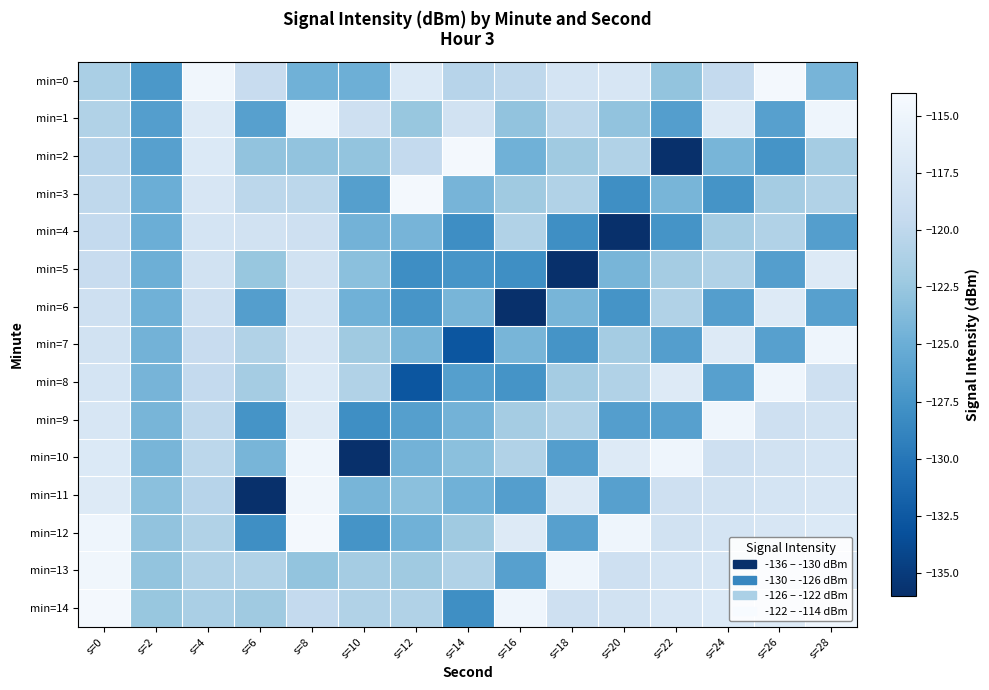

Reading left to right, transcribe all the data shown in this chart.

min=0: s=0=-121.4	s=2=-127.1	s=4=-114.7	s=6=-119.3	s=8=-124.7	s=10=-124.9	s=12=-117.0	s=14=-120.5	s=16=-120.0	s=18=-117.9	s=20=-117.5	s=22=-122.8	s=24=-119.6	s=26=-114.4	s=28=-124.4
min=1: s=0=-120.9	s=2=-126.5	s=4=-116.8	s=6=-126.3	s=8=-115.0	s=10=-118.6	s=12=-122.5	s=14=-118.2	s=16=-122.9	s=18=-120.2	s=20=-122.9	s=22=-126.5	s=24=-116.8	s=26=-126.3	s=28=-115.0
min=2: s=0=-120.5	s=2=-126.3	s=4=-117.0	s=6=-122.9	s=8=-122.9	s=10=-122.8	s=12=-119.6	s=14=-114.4	s=16=-124.7	s=18=-122.1	s=20=-120.9	s=22=-136.0	s=24=-124.3	s=26=-127.6	s=28=-121.8
min=3: s=0=-120.0	s=2=-125.0	s=4=-117.5	s=6=-120.2	s=8=-120.2	s=10=-126.4	s=12=-114.4	s=14=-124.4	s=16=-122.1	s=18=-120.9	s=20=-127.9	s=22=-124.3	s=24=-127.6	s=26=-121.8	s=28=-120.9
min=4: s=0=-119.6	s=2=-125.0	s=4=-117.9	s=6=-118.2	s=8=-118.6	s=10=-124.5	s=12=-124.4	s=14=-128.1	s=16=-120.9	s=18=-127.9	s=20=-136.0	s=22=-127.6	s=24=-121.8	s=26=-120.9	s=28=-126.5
min=5: s=0=-119.3	s=2=-124.9	s=4=-118.2	s=6=-122.5	s=8=-118.2	s=10=-123.3	s=12=-128.1	s=14=-127.4	s=16=-127.9	s=18=-136.0	s=20=-124.3	s=22=-121.8	s=24=-120.9	s=26=-126.5	s=28=-116.8
min=6: s=0=-118.6	s=2=-124.7	s=4=-118.6	s=6=-126.5	s=8=-117.9	s=10=-124.7	s=12=-127.4	s=14=-124.3	s=16=-136.0	s=18=-124.3	s=20=-127.6	s=22=-120.9	s=24=-126.5	s=26=-116.8	s=28=-126.3
min=7: s=0=-118.2	s=2=-124.5	s=4=-119.3	s=6=-120.9	s=8=-117.5	s=10=-122.1	s=12=-124.3	s=14=-132.8	s=16=-124.3	s=18=-127.6	s=20=-121.8	s=22=-126.5	s=24=-116.8	s=26=-126.3	s=28=-115.0
min=8: s=0=-117.9	s=2=-124.4	s=4=-119.6	s=6=-121.8	s=8=-117.0	s=10=-120.9	s=12=-132.8	s=14=-126.4	s=16=-127.6	s=18=-121.8	s=20=-120.9	s=22=-116.8	s=24=-126.3	s=26=-115.0	s=28=-118.6
min=9: s=0=-117.5	s=2=-124.3	s=4=-120.0	s=6=-127.6	s=8=-116.8	s=10=-127.9	s=12=-126.4	s=14=-124.5	s=16=-121.8	s=18=-120.9	s=20=-126.5	s=22=-126.3	s=24=-115.0	s=26=-118.6	s=28=-118.2
min=10: s=0=-117.0	s=2=-124.3	s=4=-120.2	s=6=-124.3	s=8=-115.0	s=10=-136.0	s=12=-124.5	s=14=-123.3	s=16=-120.9	s=18=-126.5	s=20=-116.8	s=22=-115.0	s=24=-118.6	s=26=-118.2	s=28=-117.9
min=11: s=0=-116.8	s=2=-123.3	s=4=-120.5	s=6=-136.0	s=8=-114.7	s=10=-124.3	s=12=-123.3	s=14=-124.7	s=16=-126.5	s=18=-116.8	s=20=-126.3	s=22=-118.6	s=24=-118.2	s=26=-117.9	s=28=-117.5
min=12: s=0=-115.0	s=2=-122.9	s=4=-120.9	s=6=-127.9	s=8=-114.4	s=10=-127.6	s=12=-124.7	s=14=-122.1	s=16=-116.8	s=18=-126.3	s=20=-115.0	s=22=-118.2	s=24=-117.9	s=26=-117.5	s=28=-117.0
min=13: s=0=-114.7	s=2=-122.8	s=4=-120.9	s=6=-120.9	s=8=-122.8	s=10=-121.8	s=12=-122.1	s=14=-120.9	s=16=-126.3	s=18=-115.0	s=20=-118.6	s=22=-117.9	s=24=-117.5	s=26=-117.0	s=28=-116.8
min=14: s=0=-114.4	s=2=-122.5	s=4=-121.4	s=6=-122.1	s=8=-119.6	s=10=-120.9	s=12=-120.9	s=14=-127.9	s=16=-115.0	s=18=-118.6	s=20=-118.2	s=22=-117.5	s=24=-117.0	s=26=-116.8	s=28=-115.0